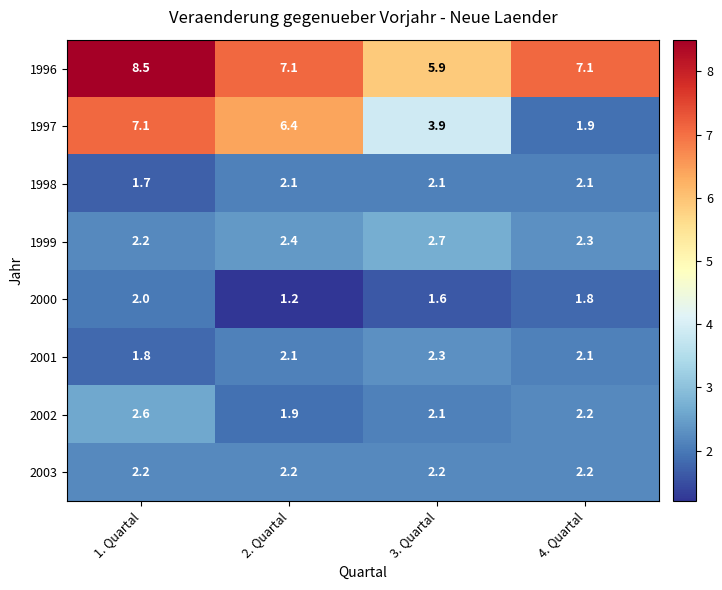

Which series changed the most between 2. Quartal and 4. Quartal?

1997